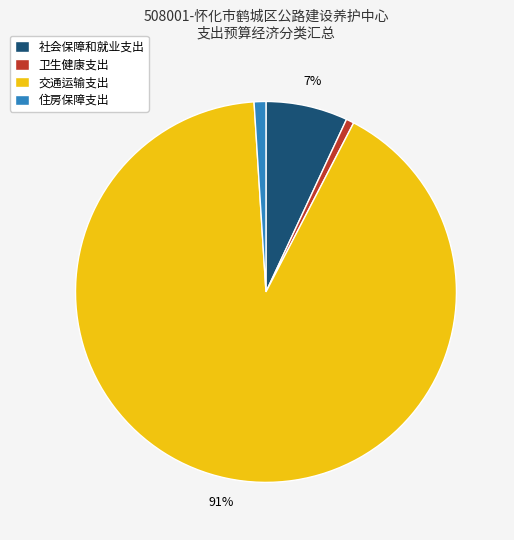

Is there a majority slice in this chart?

Yes